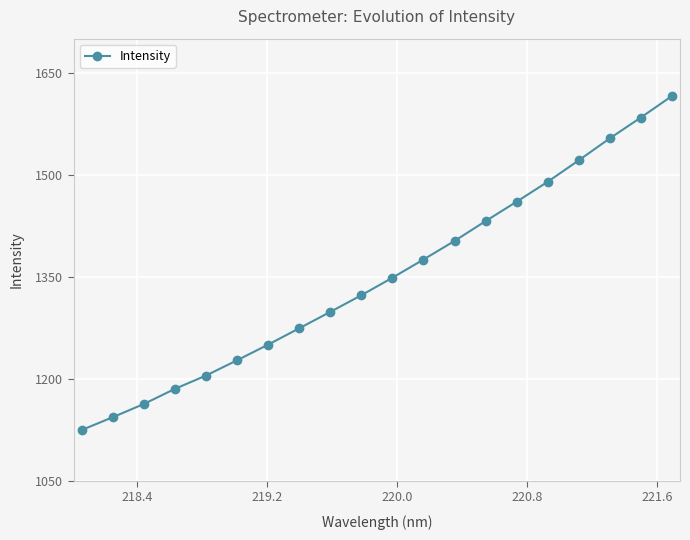

How many data points are above 1348?

10